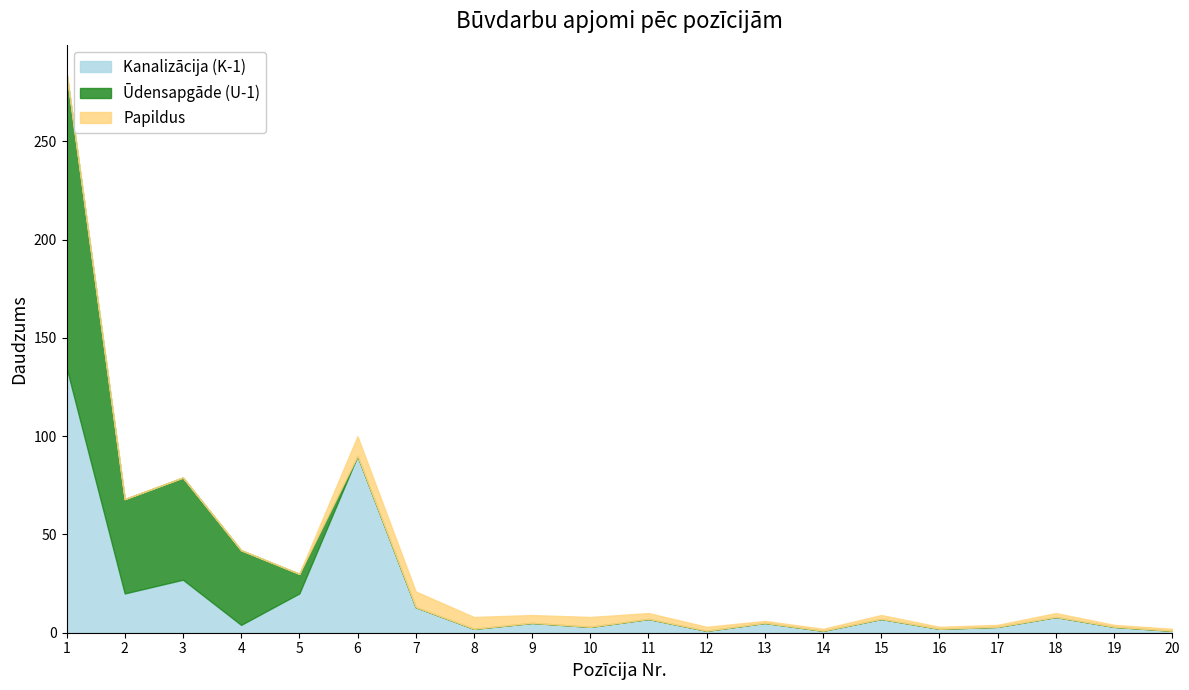

True or false: Papildus has a value of 3 at 12.

False